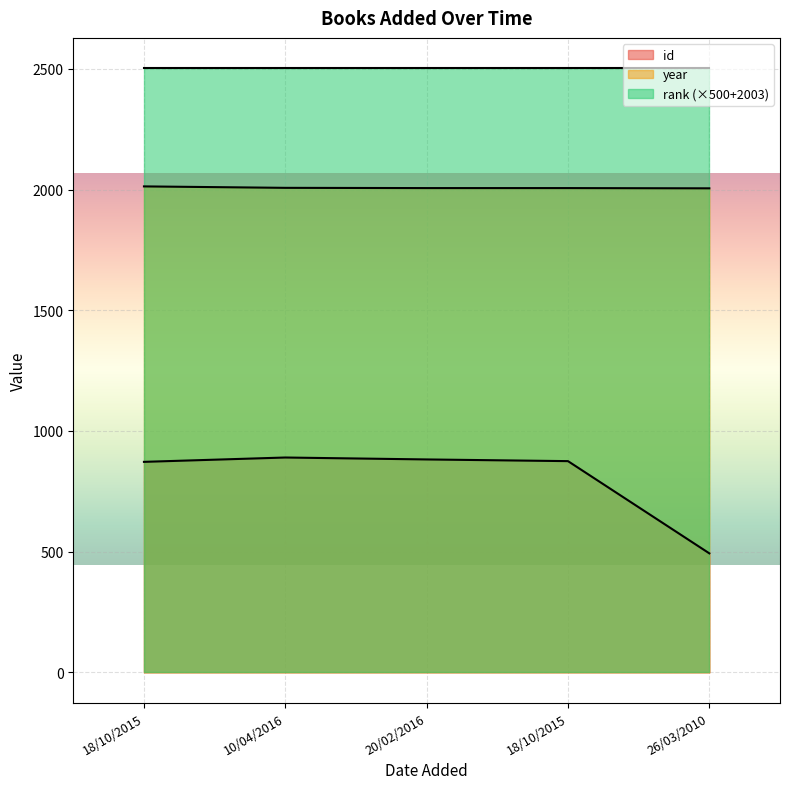

Does the chart display data point markers on the line(s)?

No